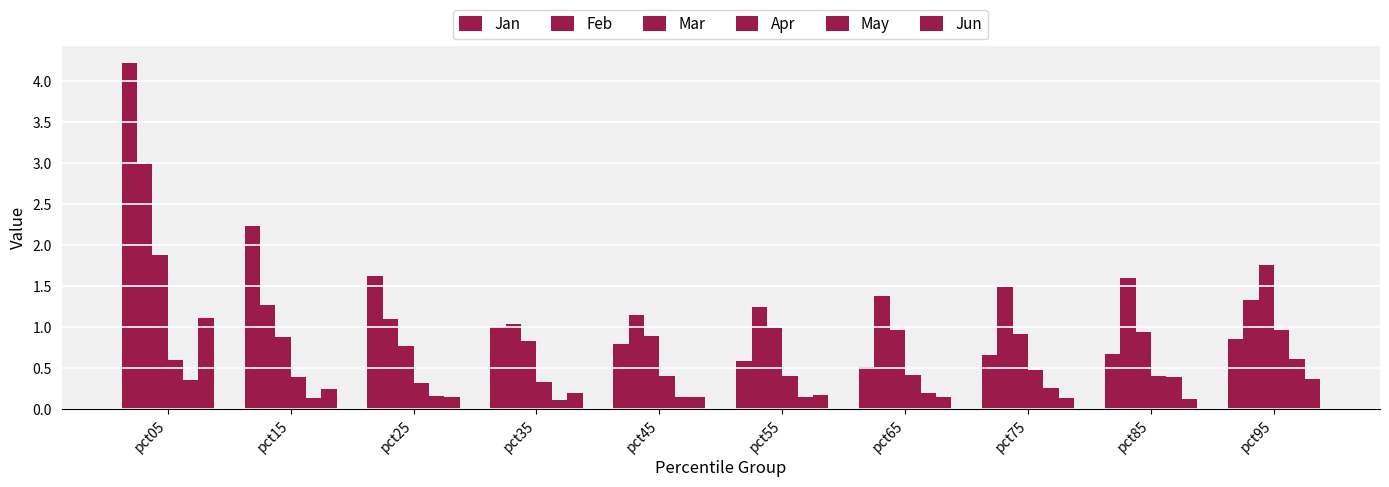

How many series are shown in this chart?

6